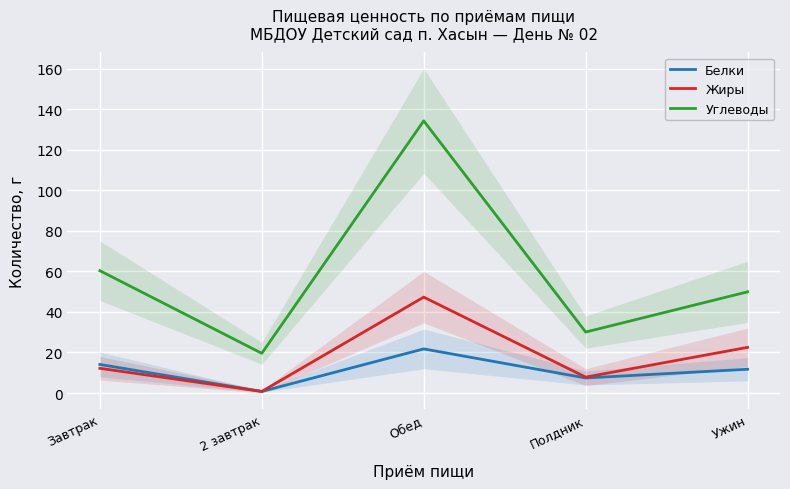

Which series has the widest spread of values?

Углеводы